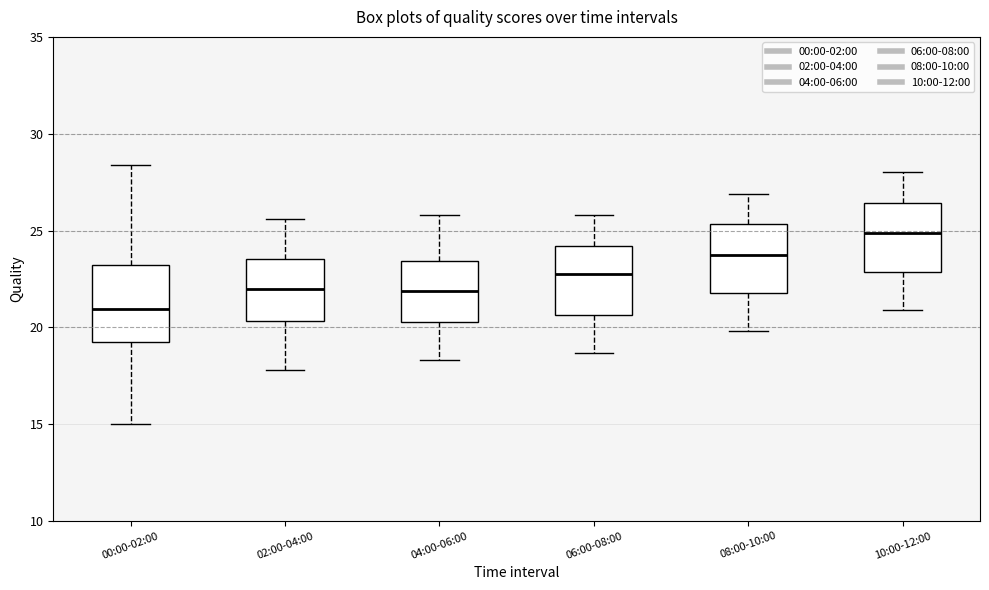

Which box has the highest median line?

10:00-12:00